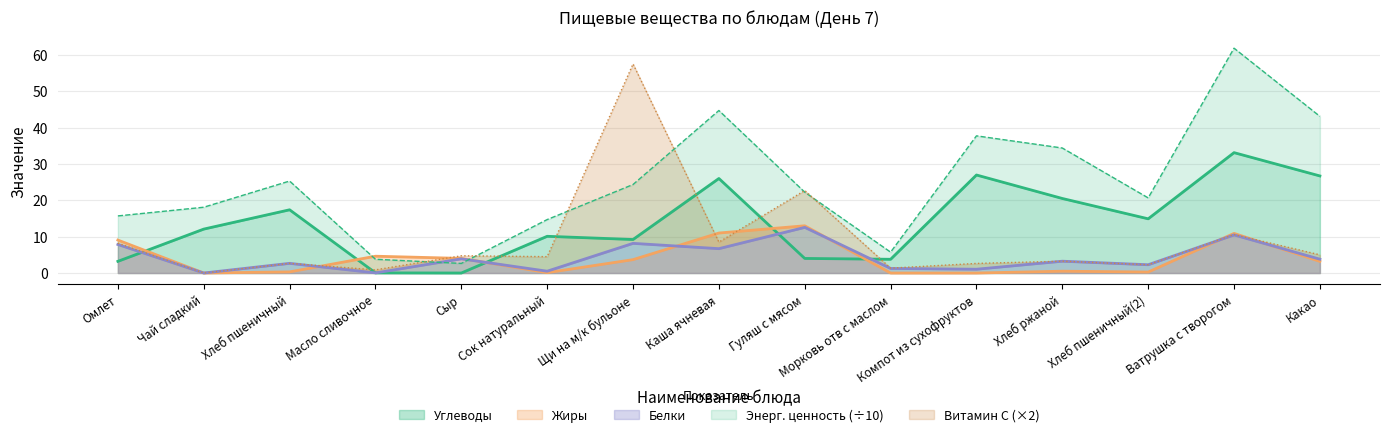

What value does the Жиры series have at Гуляш с мясом?

13.0